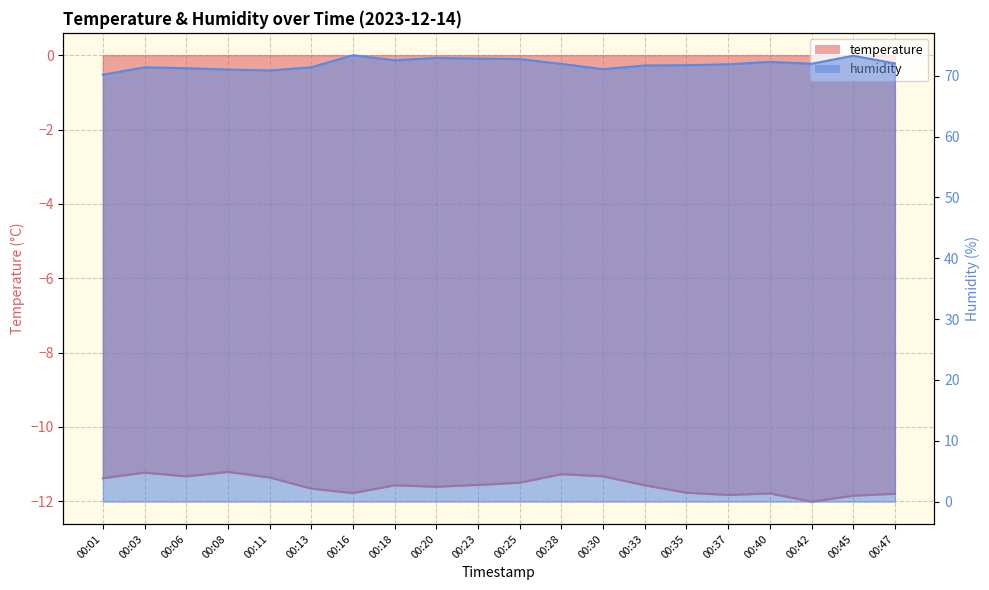

In temperature, how many points are higher than both neighbors (excluding endpoints)?

5